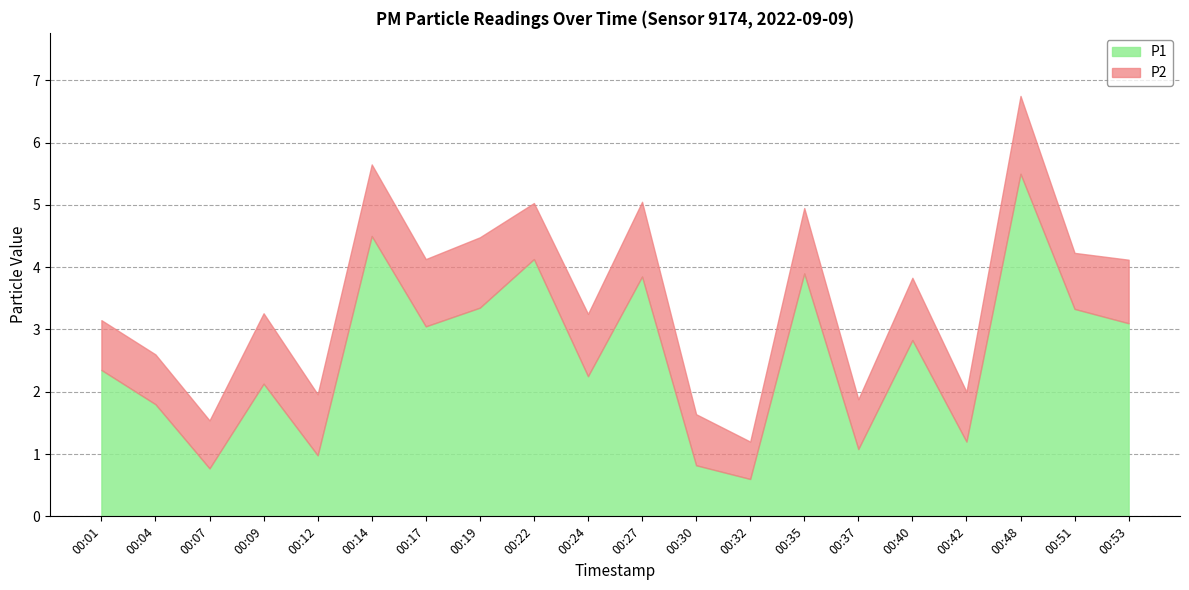

What is the value of the P2 point at the 5th from the left?

1.0